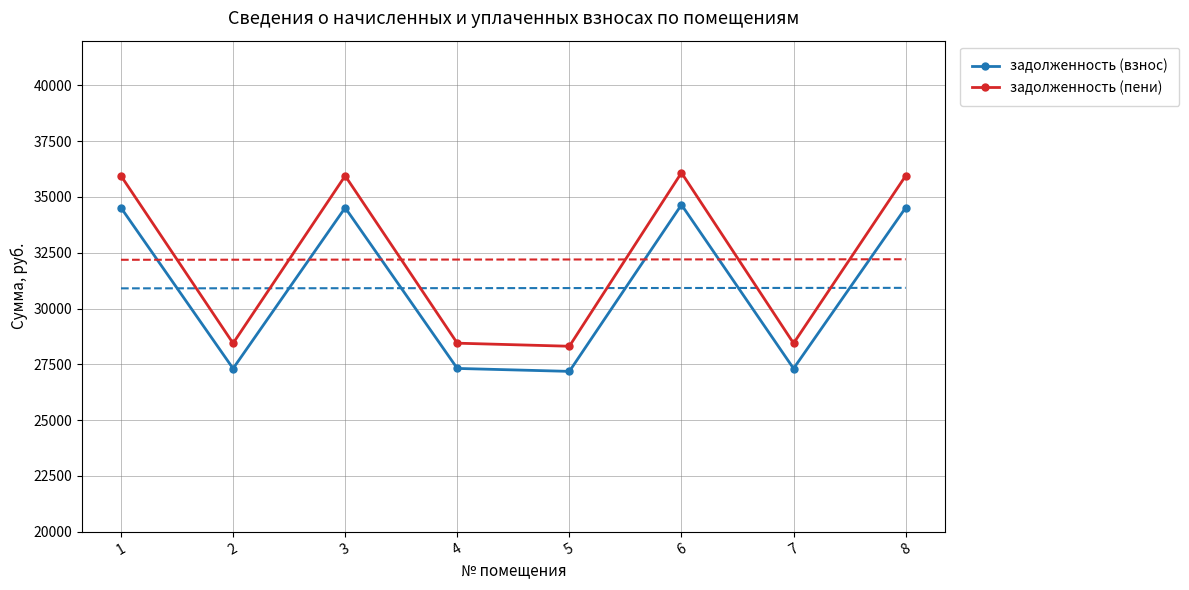

True or false: задолженность (пени) and задолженность (взнос) cross at least once.

False